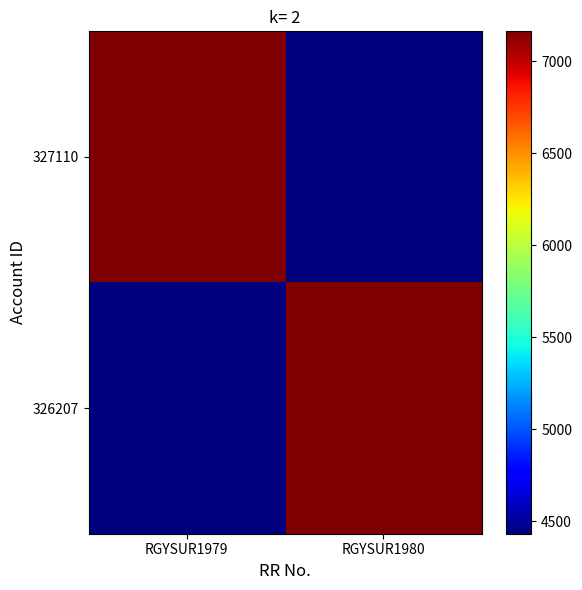

Reading left to right, extract all data points from this chart.

327110: RGYSUR1979=7164	RGYSUR1980=4431
326207: RGYSUR1979=4431	RGYSUR1980=7164